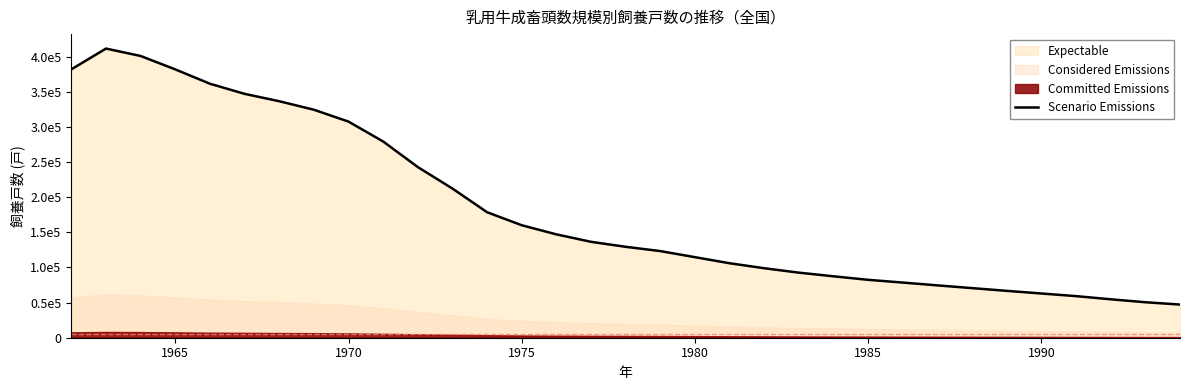

Count the number of values greater than 136500.

15